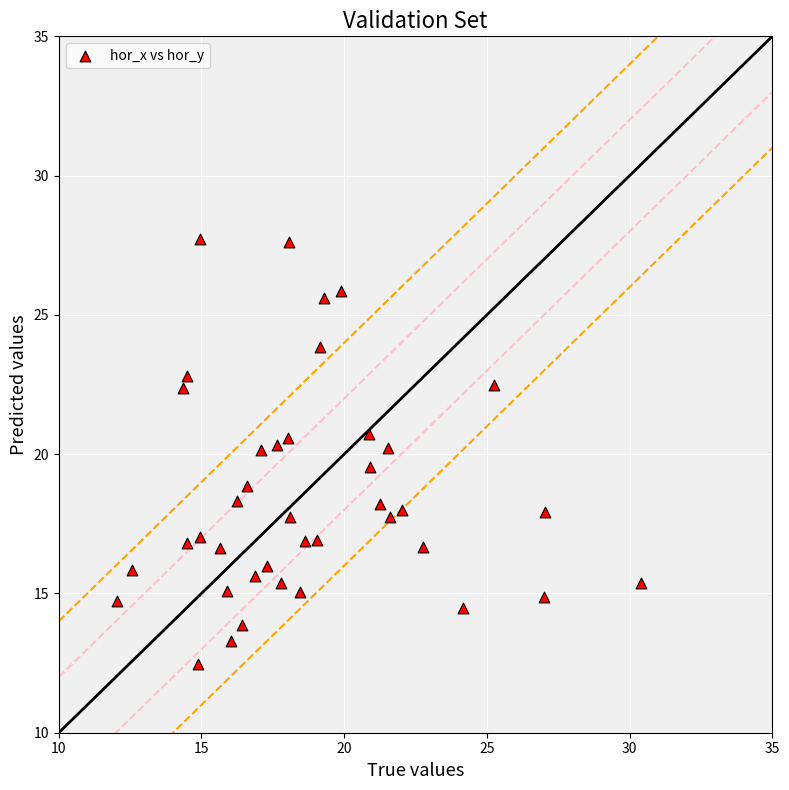

What is the range of Y values (max minus min)?

15.3